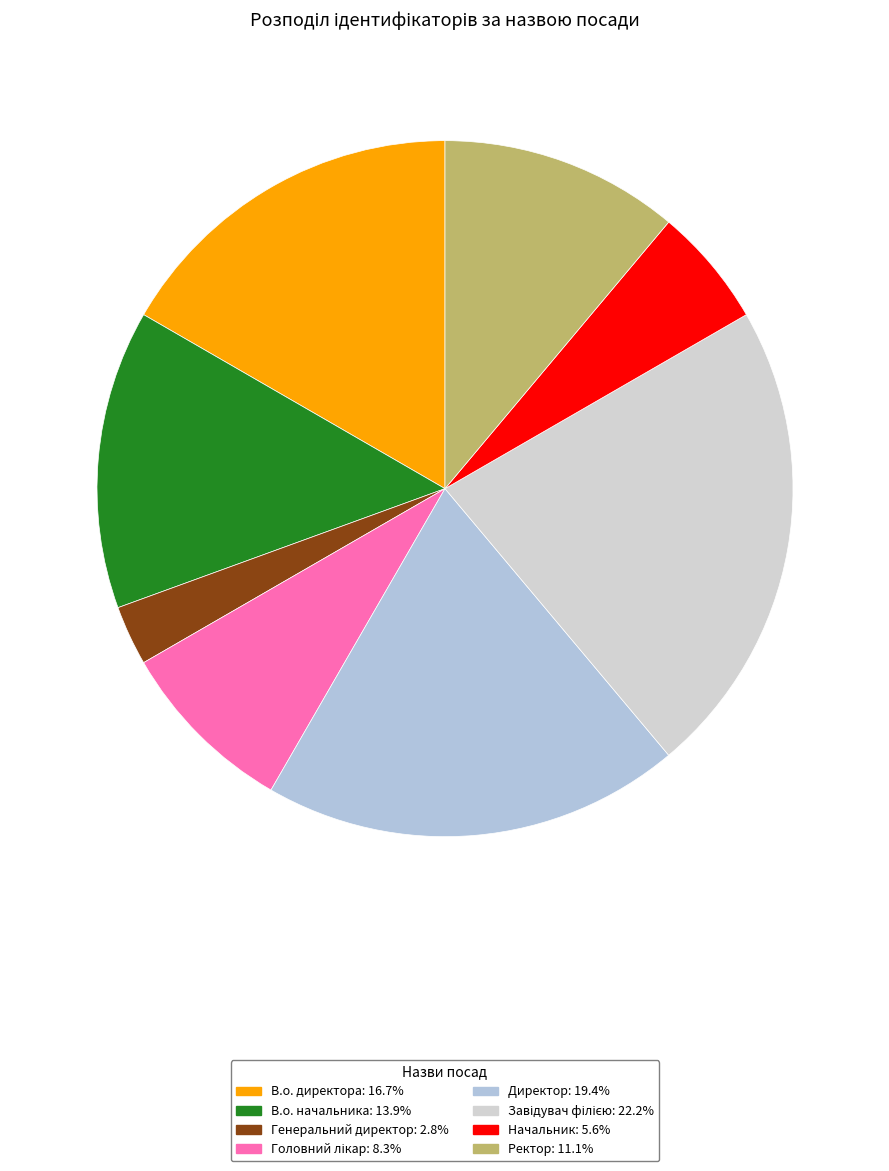

What is the total percentage of Директор and В.о. директора?

36.1%